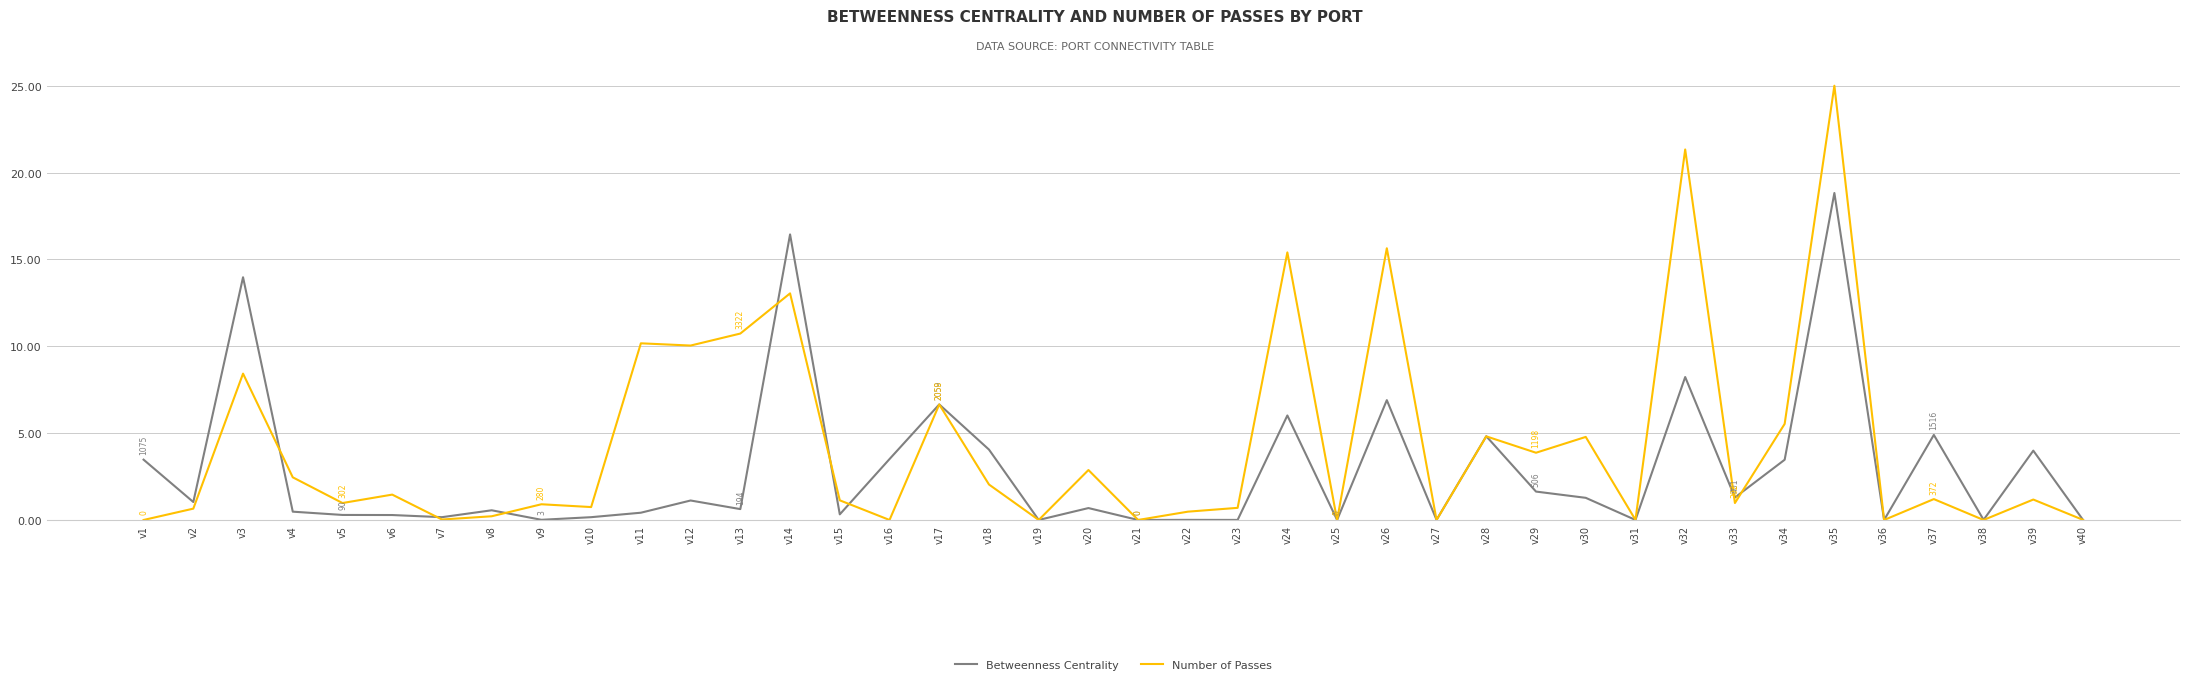

What is the total value across all series at v14?

29.5